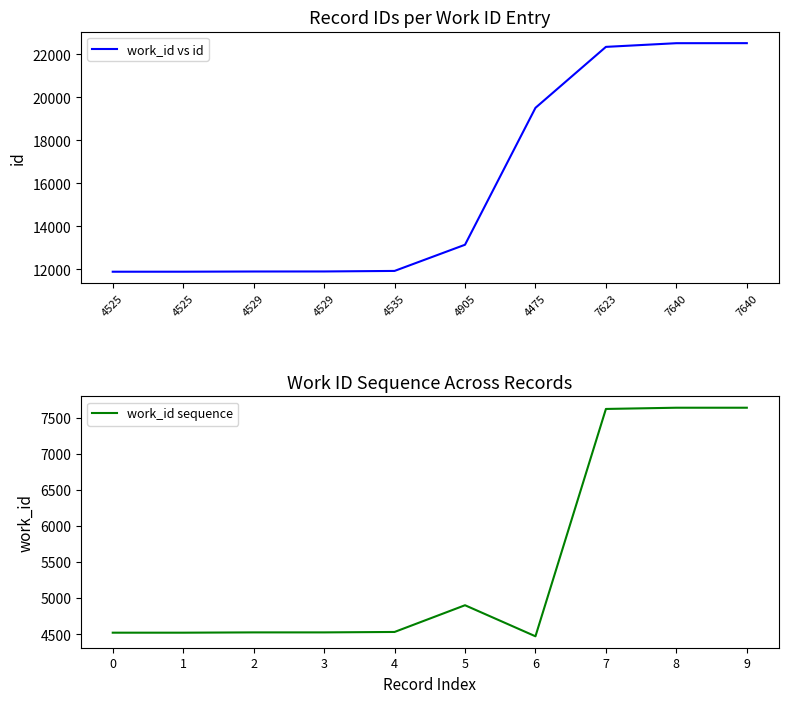

What are all the series names shown in the legend?

work_id vs id, work_id sequence